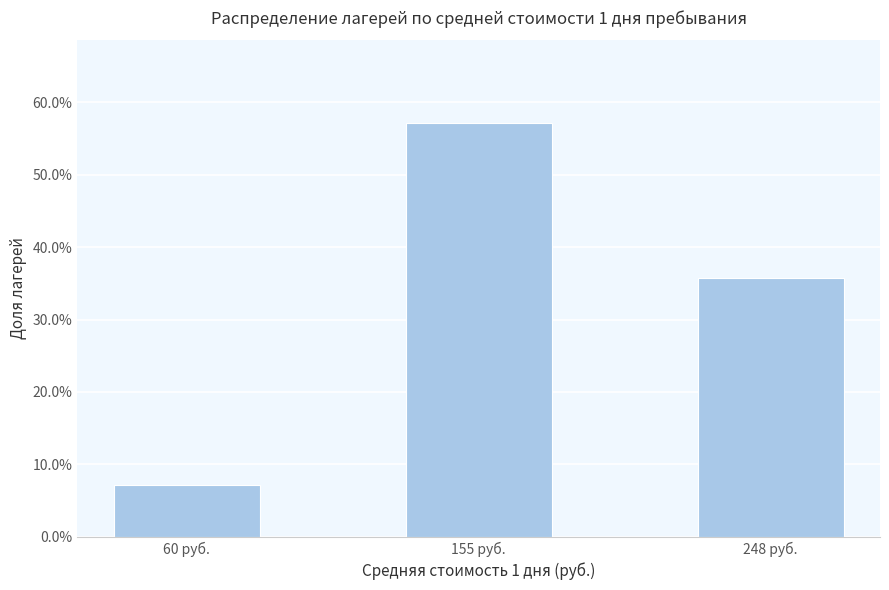

Reading left to right, transcribe all the data shown in this chart.

60 руб.=0.1	155 руб.=0.6	248 руб.=0.4